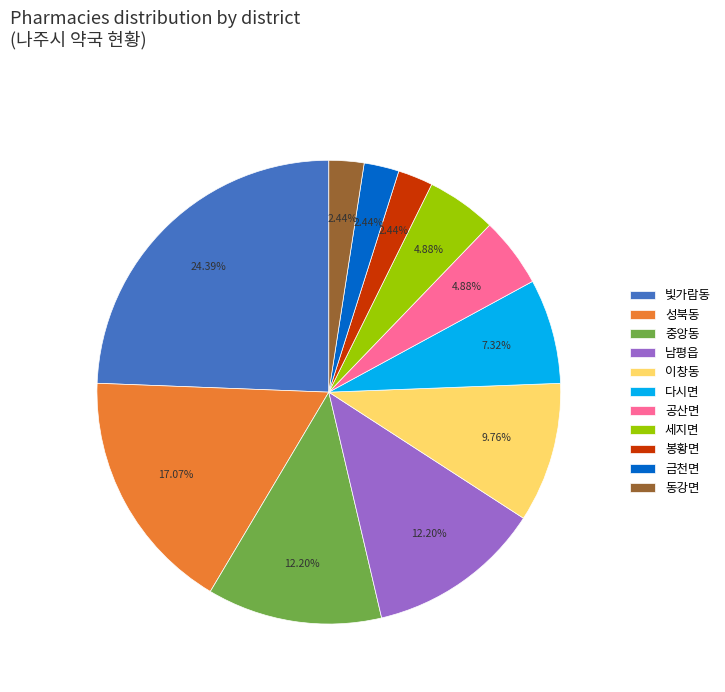

What is the ratio of the value at 금천면 to the value at 중앙동?

0.2